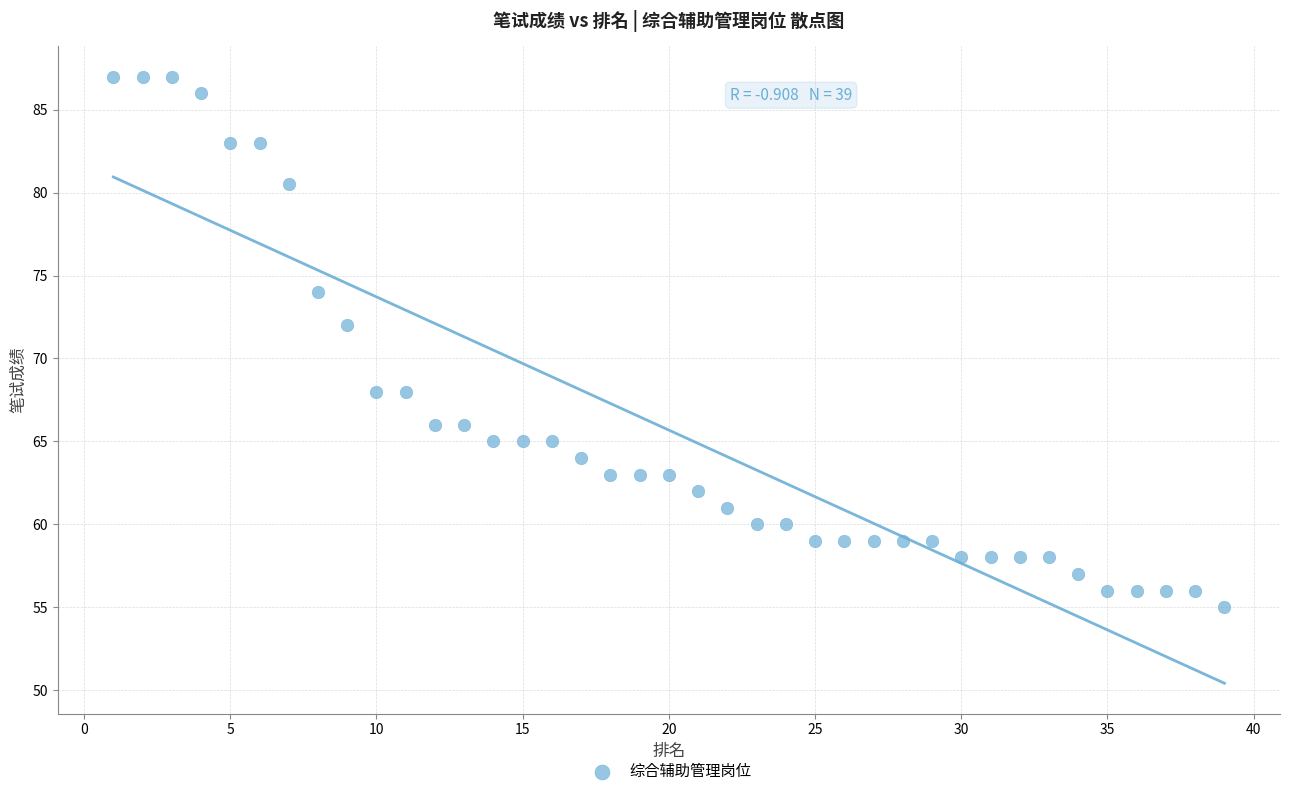

What is the range of X values (max minus min)?

38.0